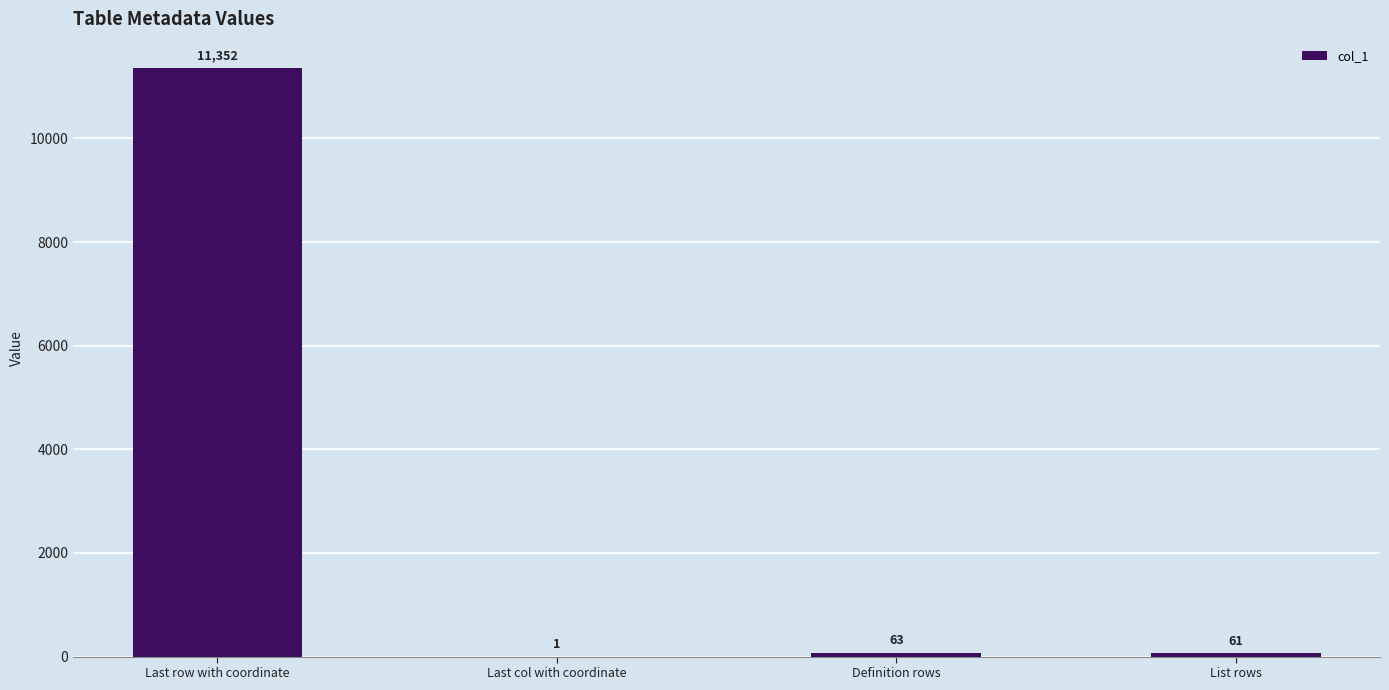

Reading left to right, transcribe all the data shown in this chart.

Last row with coordinate=11352	Last col with coordinate=1	Definition rows=63	List rows=61